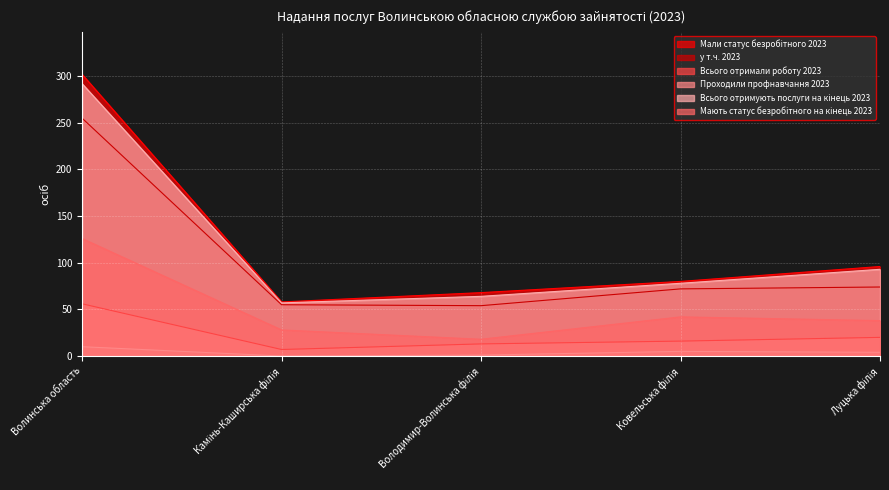

What is the difference between the second highest and minimum values in the Мають статус безробітного на кінець 2023 series?

24